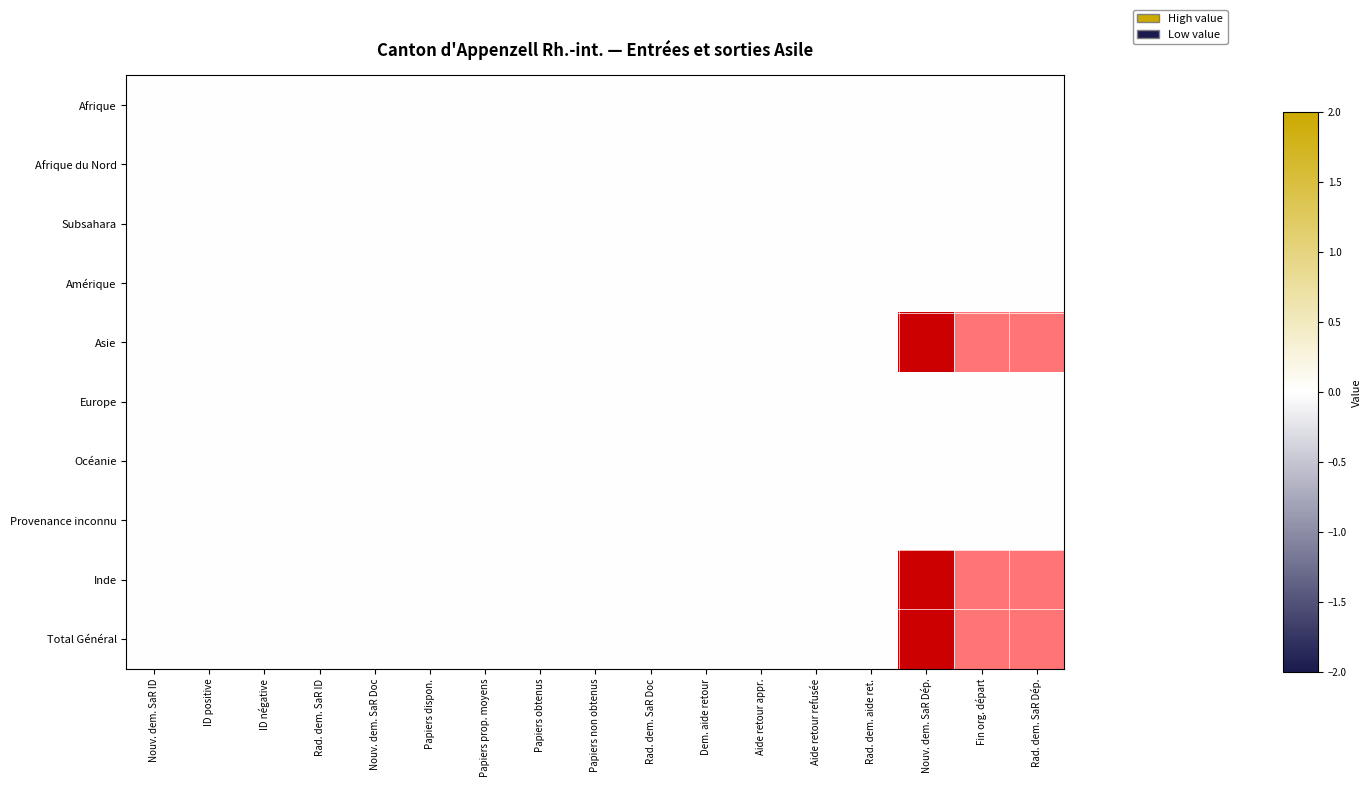

Between Nouv. dem. SaR ID and Nouv. dem. SaR Dép., which series saw the biggest shift?

Asie